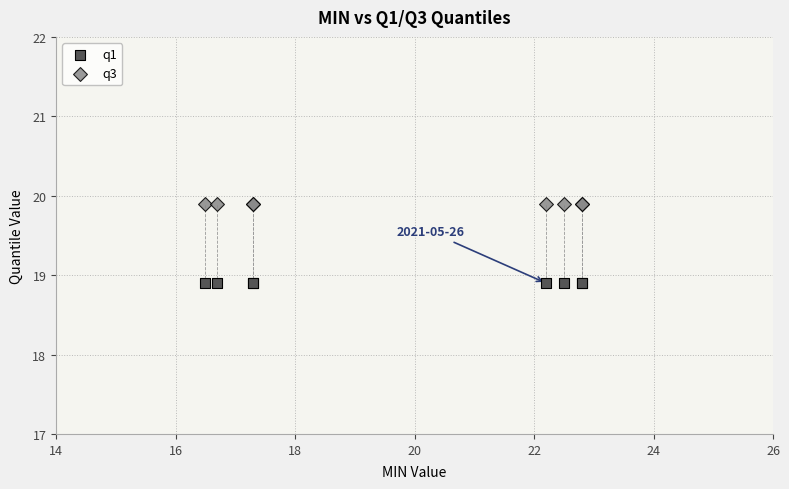

Which series contains the highest Y value?

q3